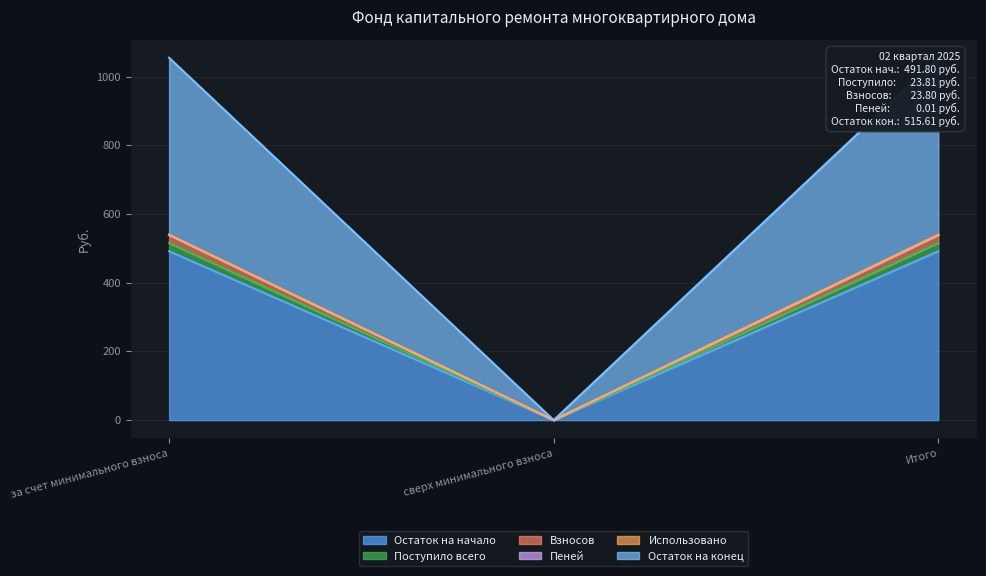

How many values in the Пеней series are below 539?

1